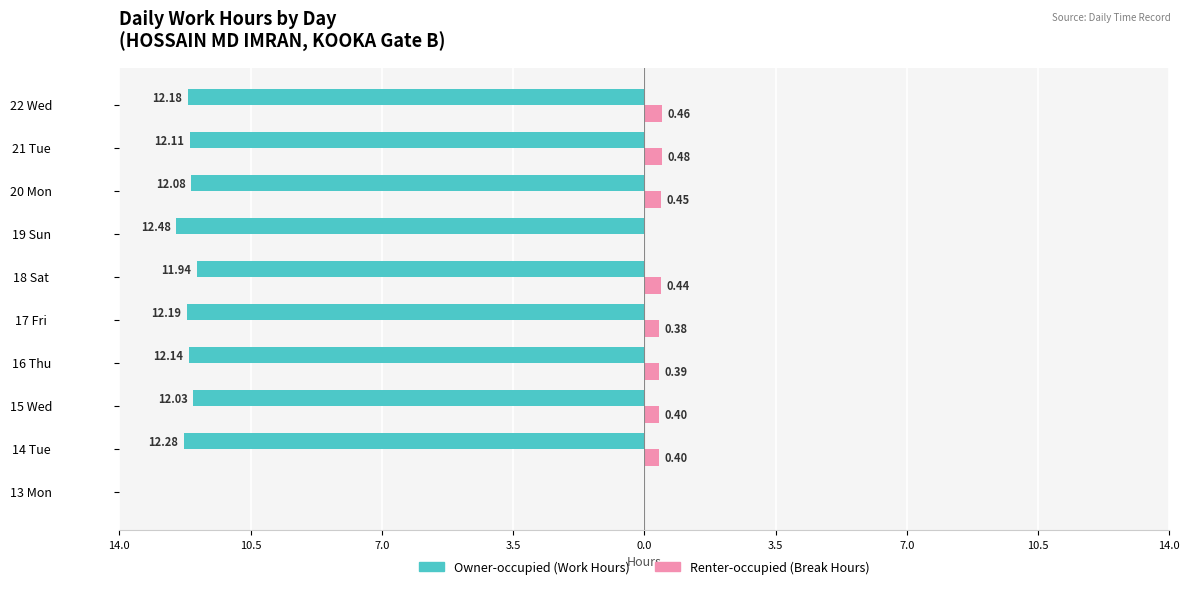

How many bars are there in each group?

2